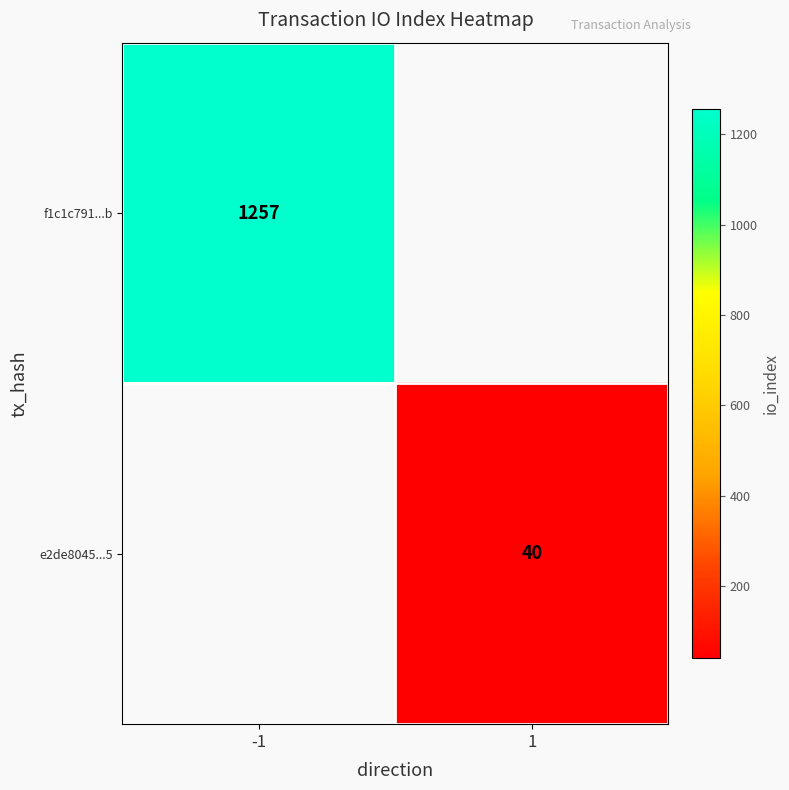

Is it true that e2de8045...5 equals 40 at 1?

True